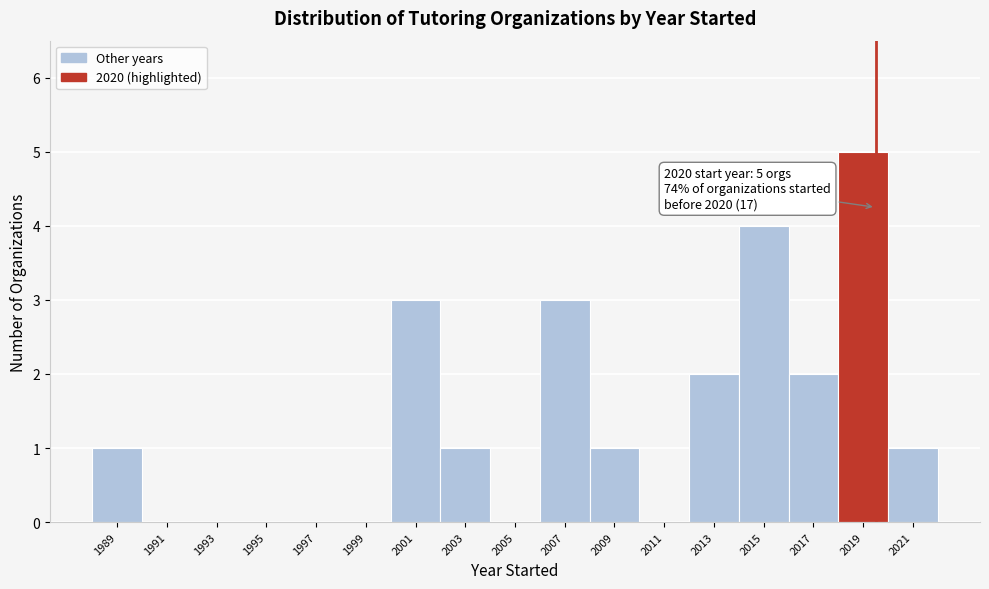

Reading left to right, what are all the values shown in this chart?

1989=1	1991=0	1993=0	1995=0	1997=0	1999=0	2001=3	2003=1	2005=0	2007=3	2009=1	2011=0	2013=2	2015=4	2017=2	2019=5	2021=1